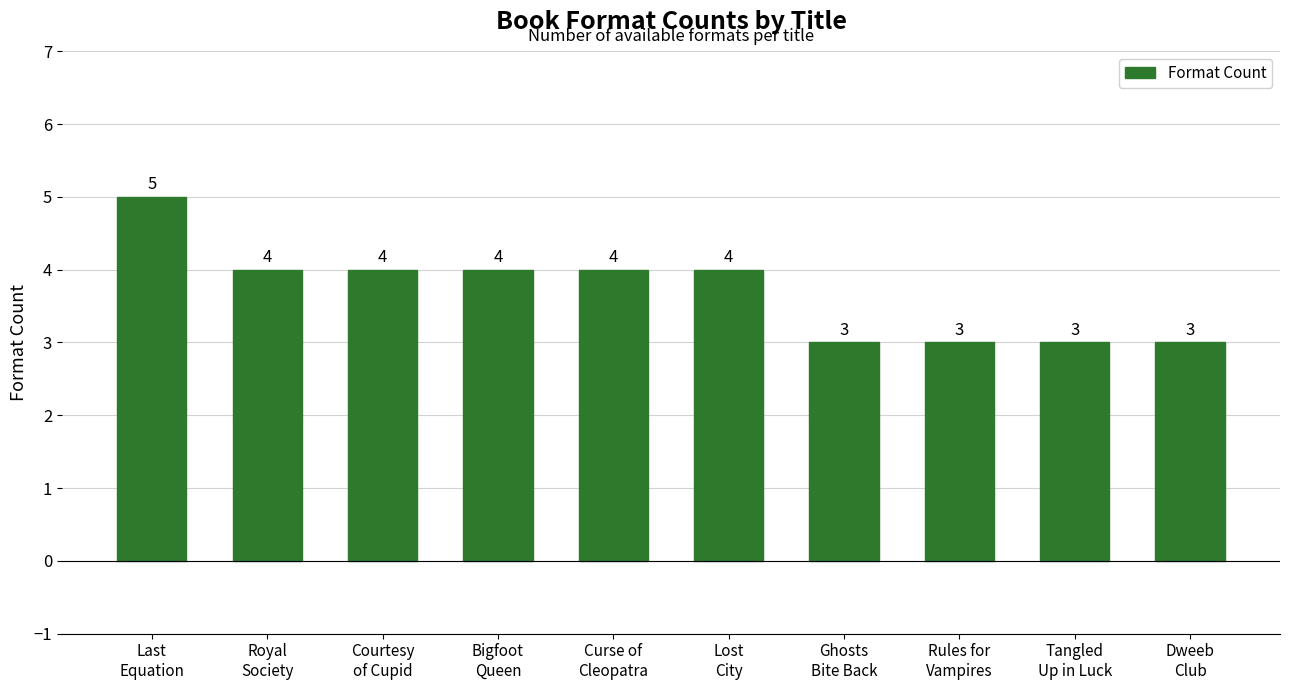

What is the value of the 2nd bar from the left?

4